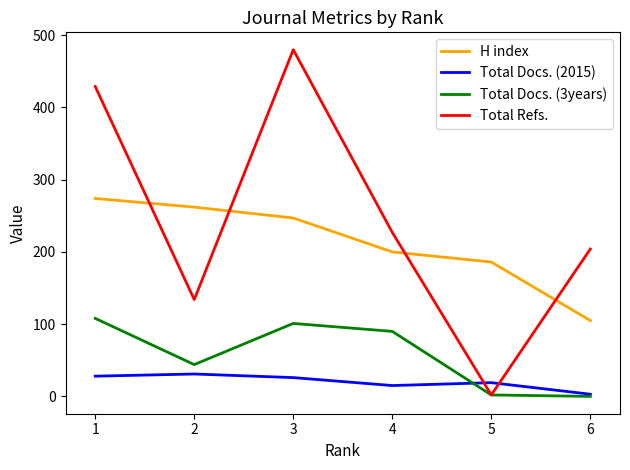

What are all the series names shown in the legend?

H index, Total Docs. (2015), Total Docs. (3years), Total Refs.